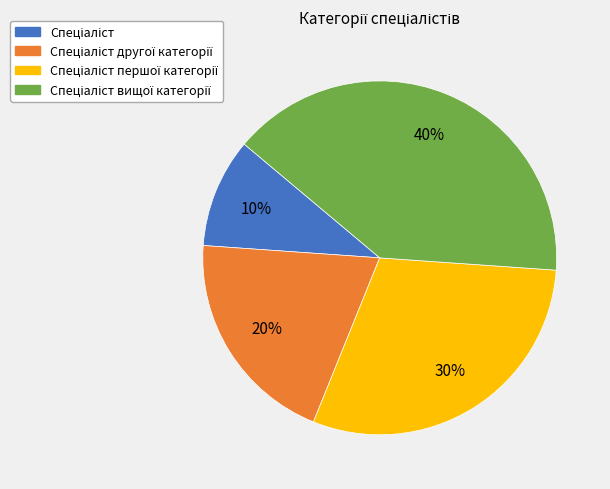

To the nearest percent, what is the difference between the largest and smallest slice percentages?

30%